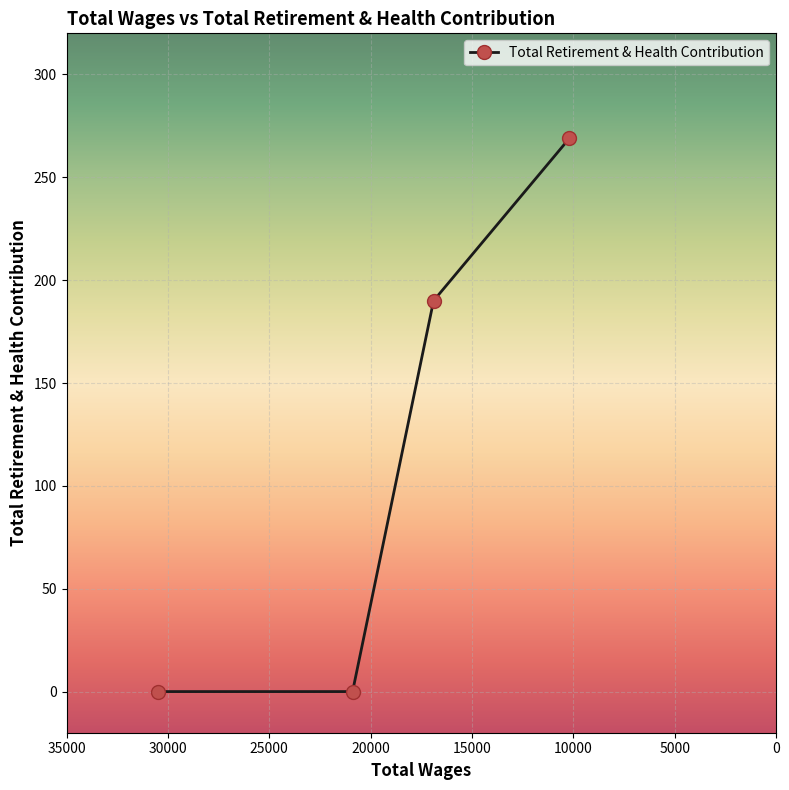

The value at 0 is 131. True or false?

False